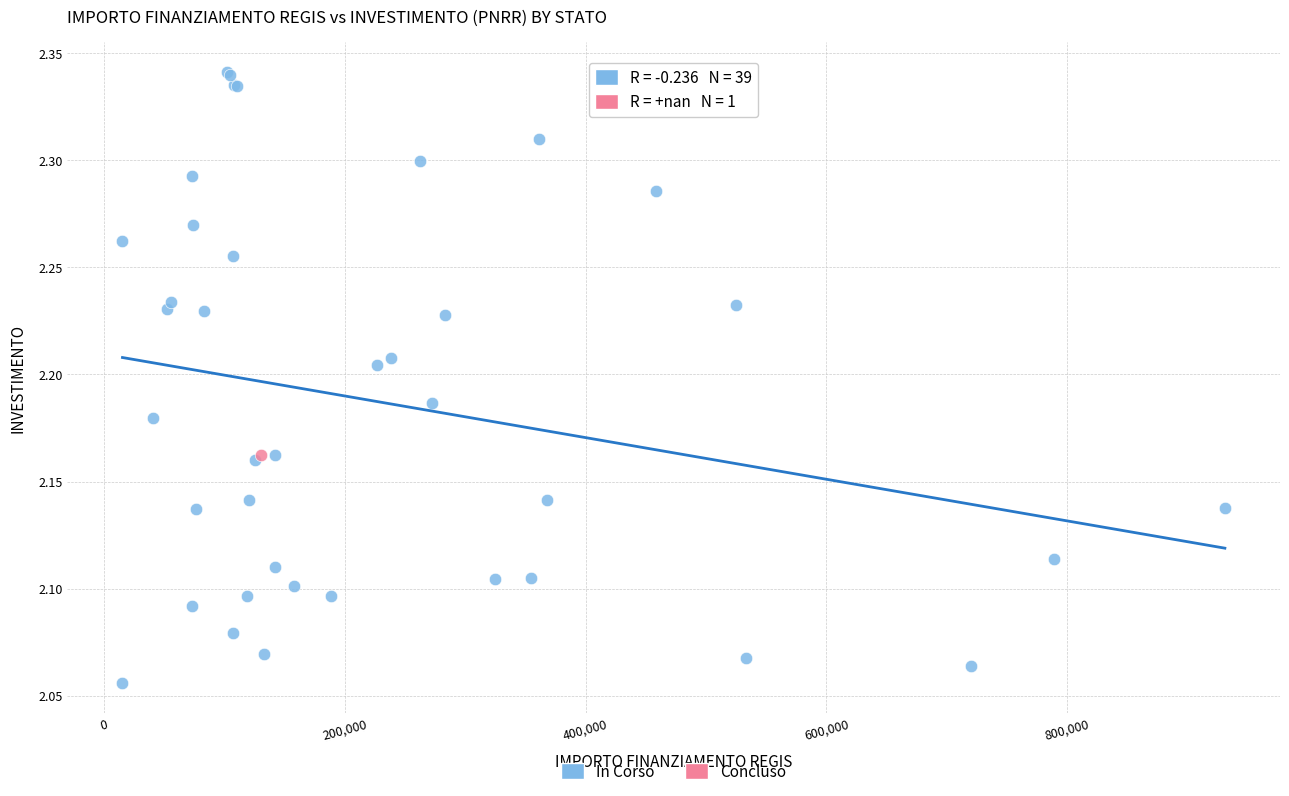

What are all the series names shown in the legend?

In Corso, Concluso